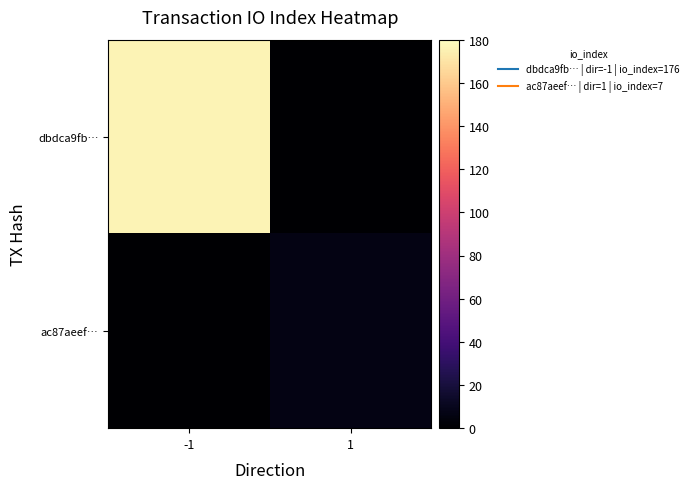

Which series has the largest total across all categories?

dbdca9fb…